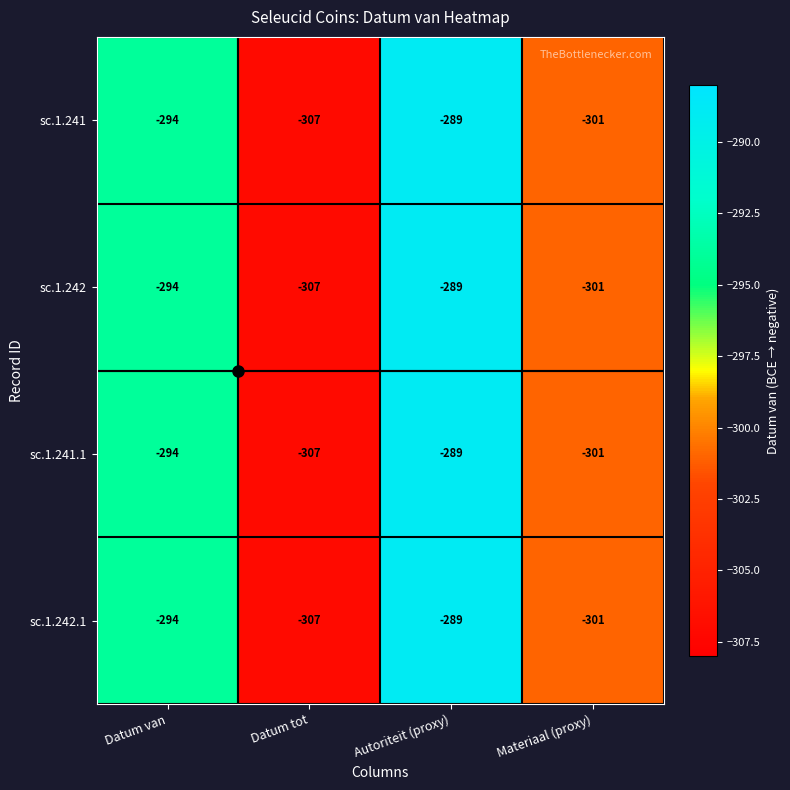

What is the total value across all series at Materiaal (proxy)?

-1204